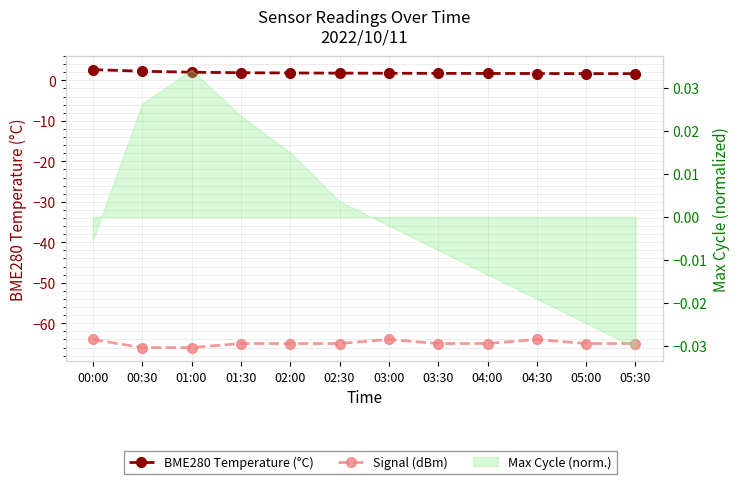

What is the difference between the highest and lowest values at 03:30?

66.7